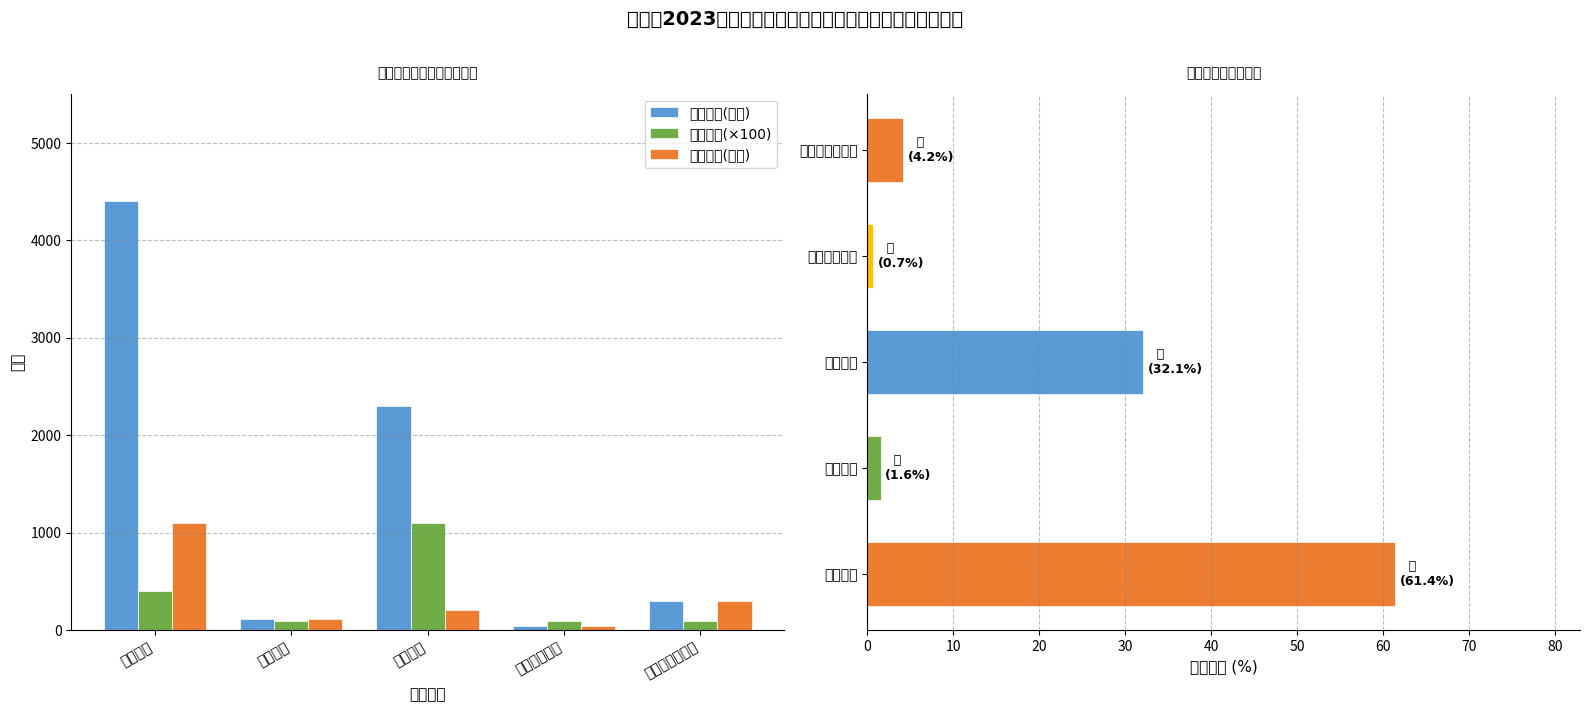

What is the difference between the 资金计划(万元) values at 巩固三保障成果 and 就业项目?

185.0